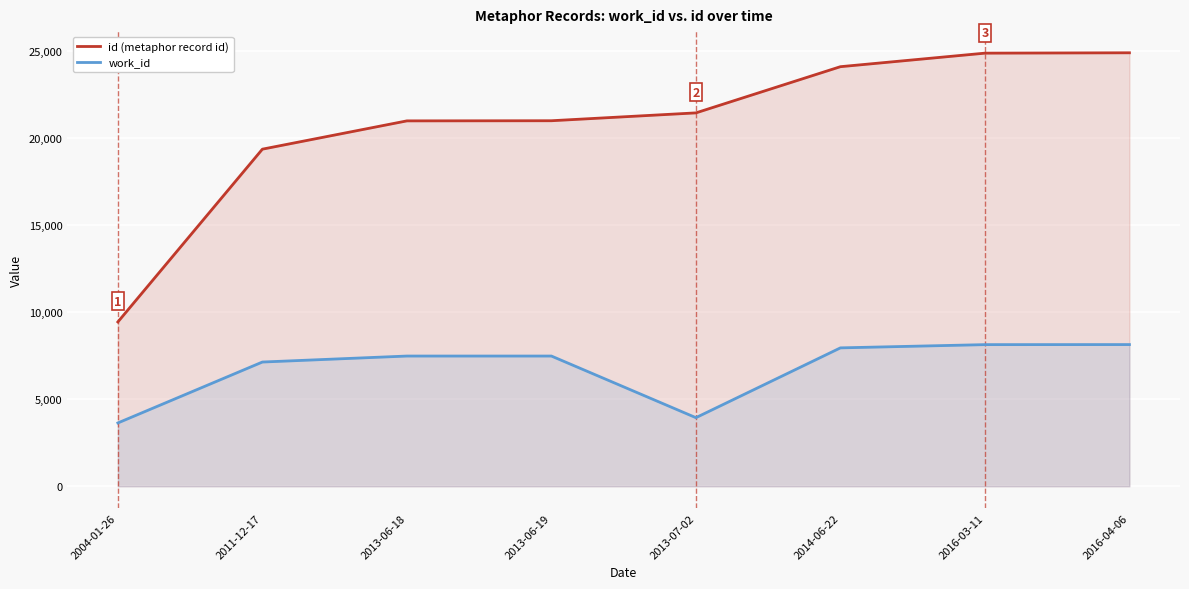

What is the smallest value displayed?

3635